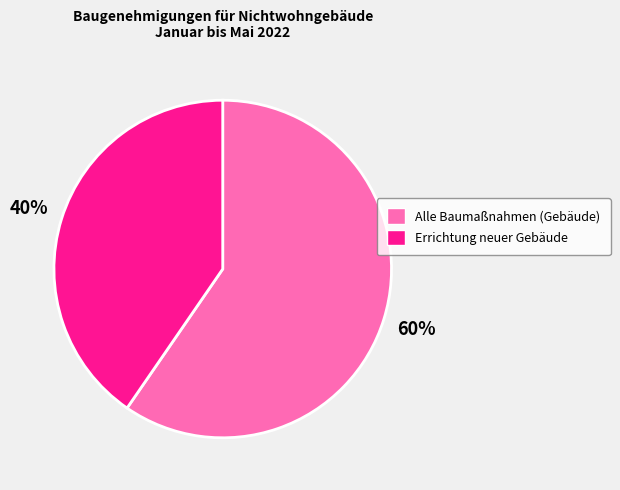

Does Alle Baumaßnahmen (Gebäude) represent more than half of the total?

Yes